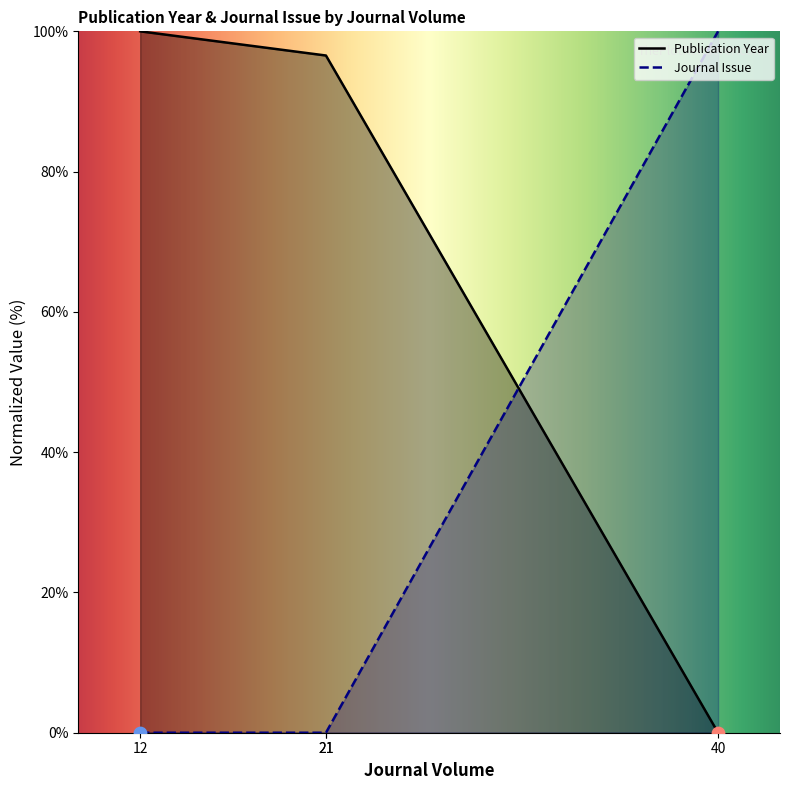

What is the total value across all series at 40?

100.0